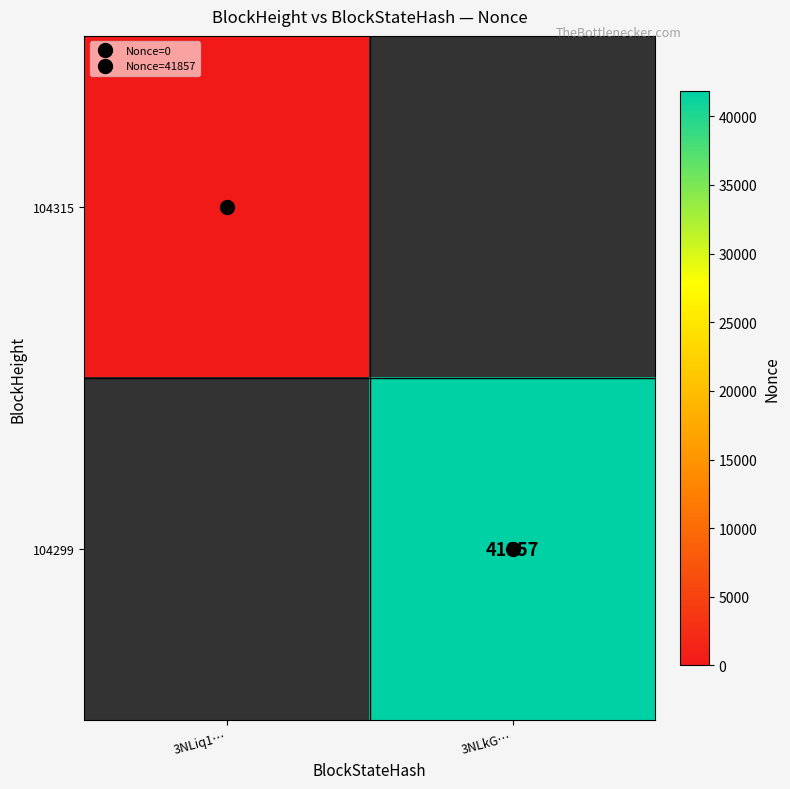

List the series in order of their peak value, highest first.

104315, 104299